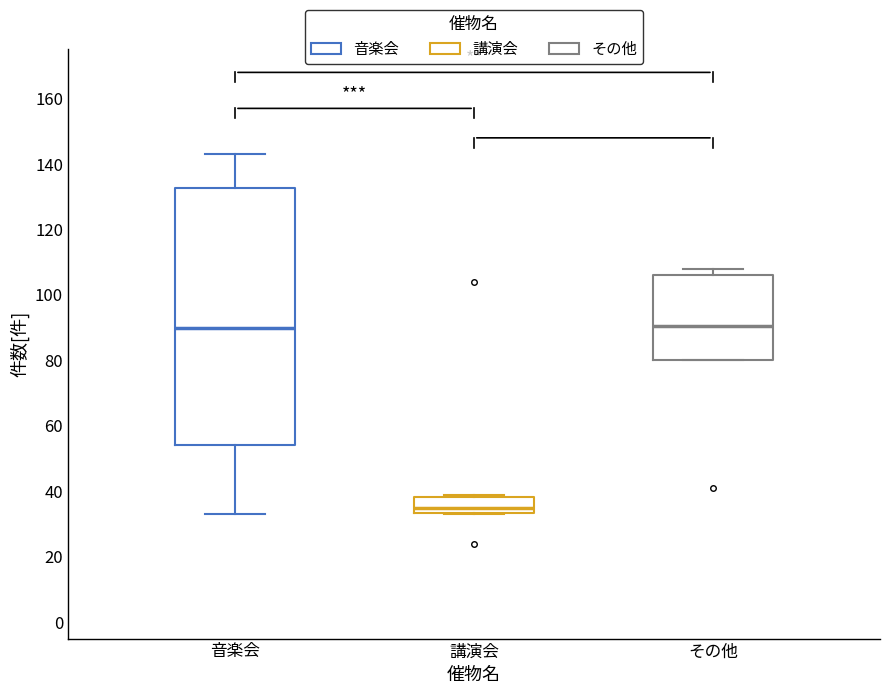

Which box is the tallest, from its lower edge to its upper edge?

音楽会